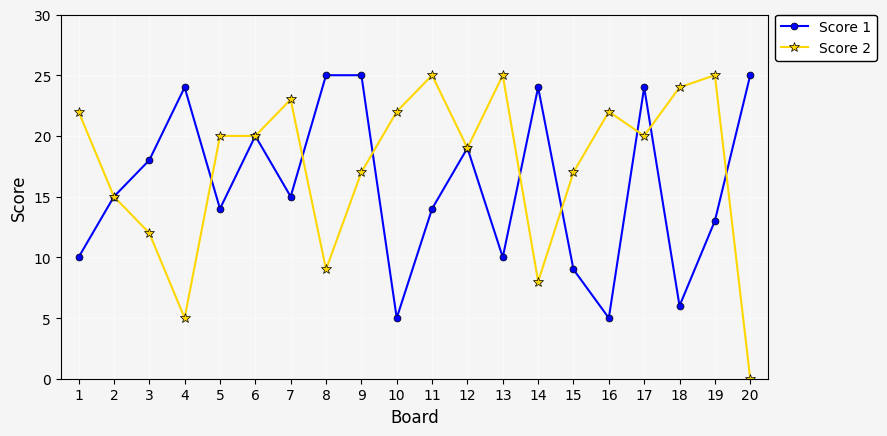

Is it true that Score 2 equals 39 at 13?

False